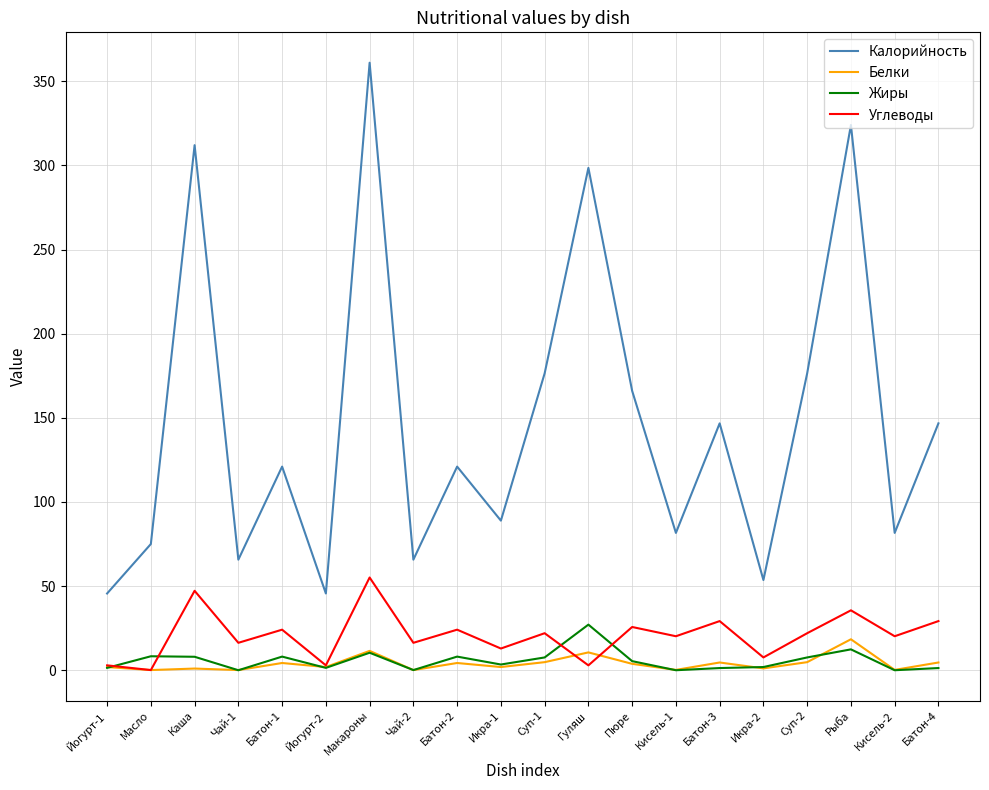

At which label does Жиры reach its peak?

Гуляш